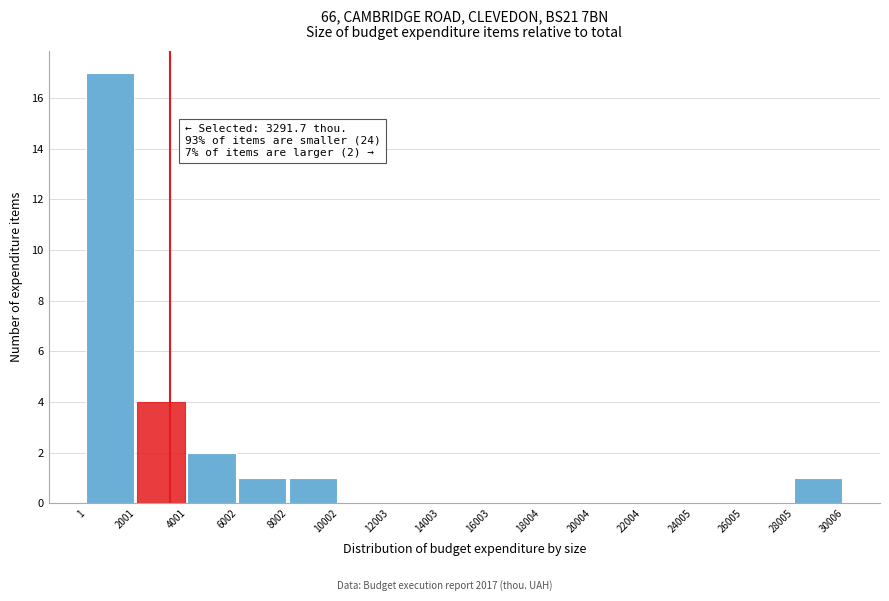

Which range on the x-axis has the tallest bar?

1 to 2001